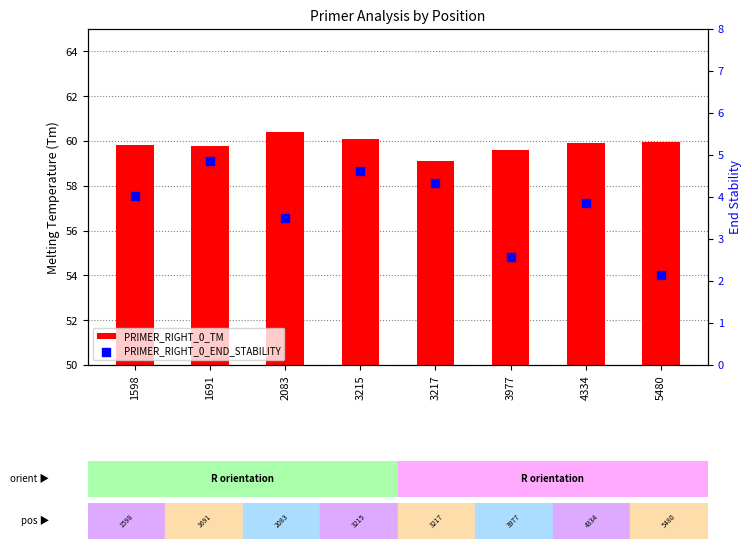

At which category is the sum across all series the highest?

3215